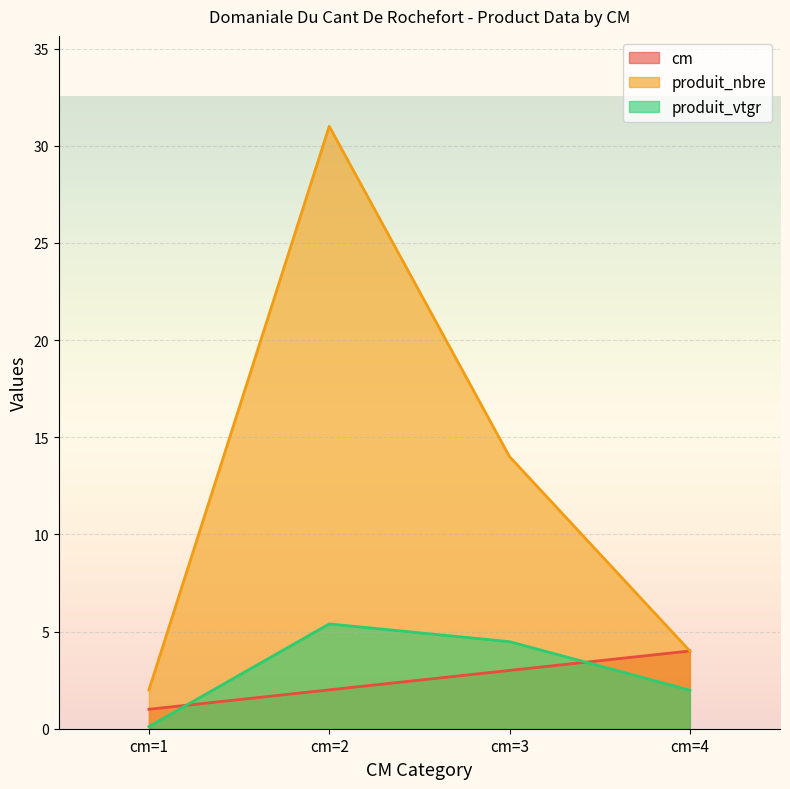

Between which two adjacent categories do produit_vtgr and cm first intersect?

cm=1 and cm=2